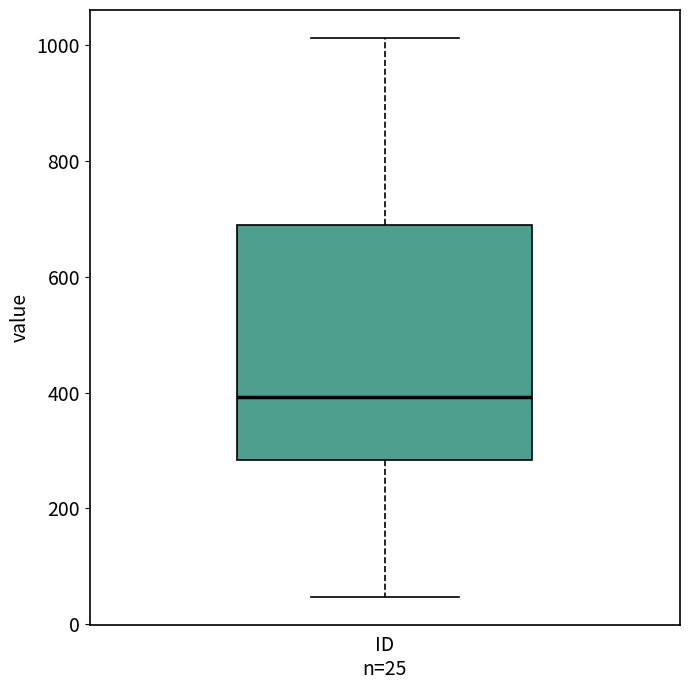

Where does the lower whisker of the box for ID n=25 end on the y-axis? The values are not printed on the chart, so give them approximately, as read against the axis.

40